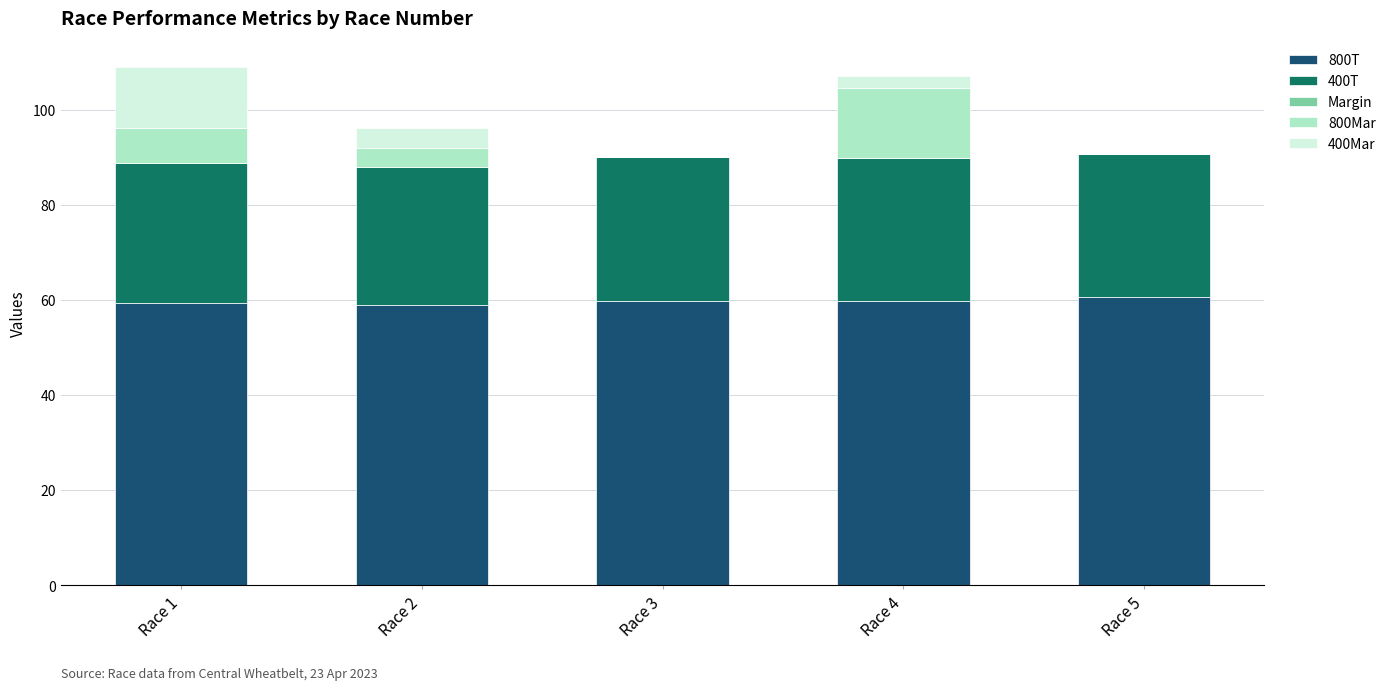

The value of 800T at Race 1 is 106.3. True or false?

False